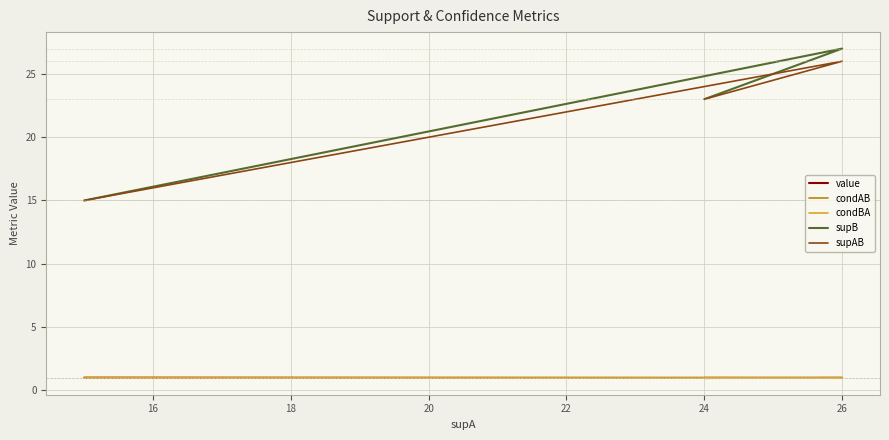

What is the value of the condBA point at the 11th from the left?

1.0